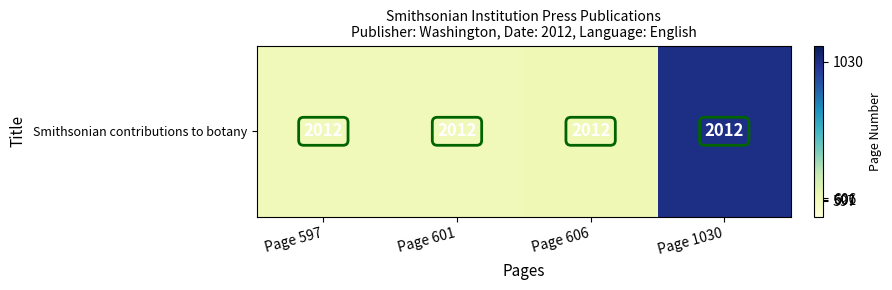

What is the change in value from Page 597 to Page 601?

+4